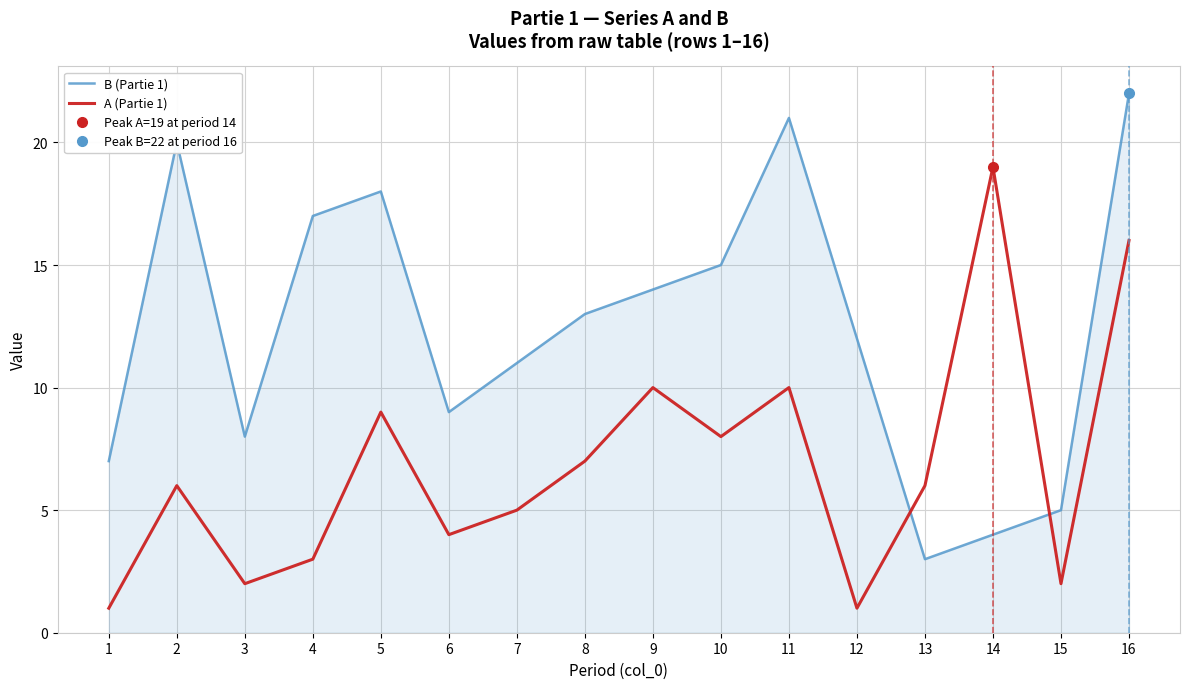

Where does the A (Partie 1) series first go above 6?

5